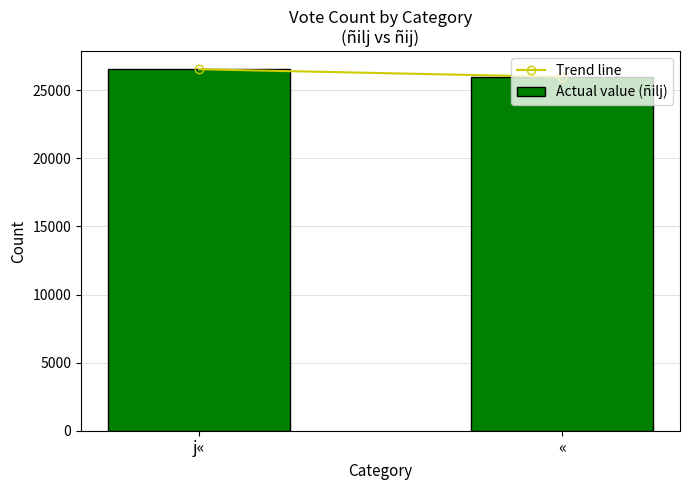

Rank the categories by value from highest to lowest.

j«, «